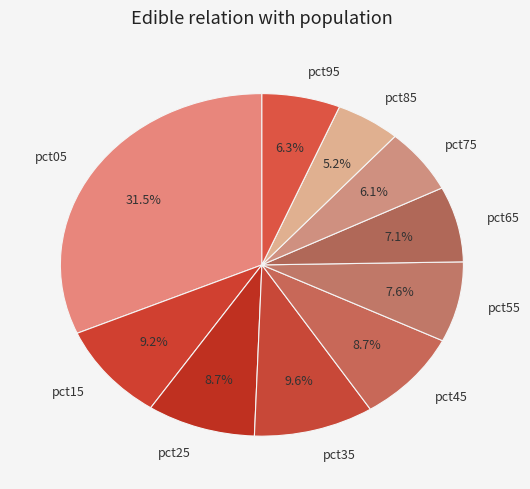

Do pct55 and pct35 together represent more than half of the pie?

No